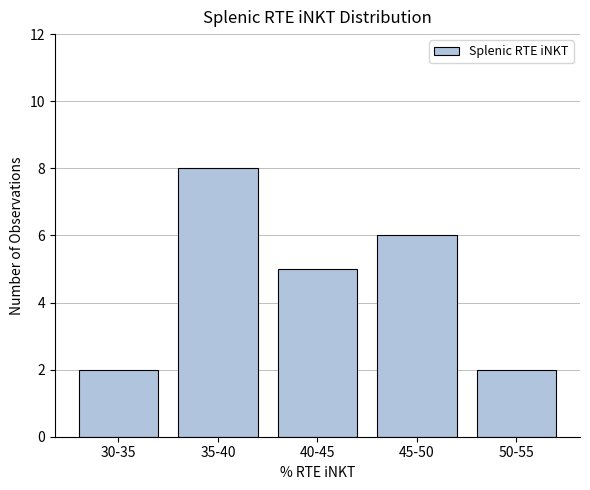

Reading right to left, what are all the values shown in this chart?

2	6	5	8	2